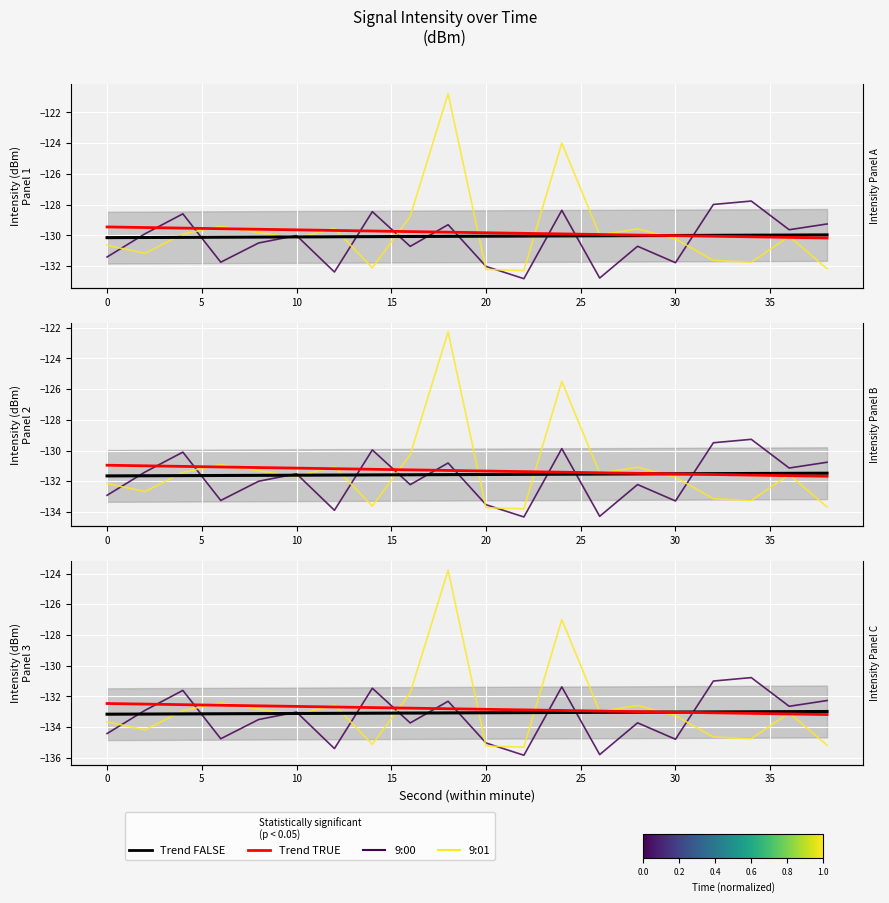

How many distinct data groups are displayed?

4